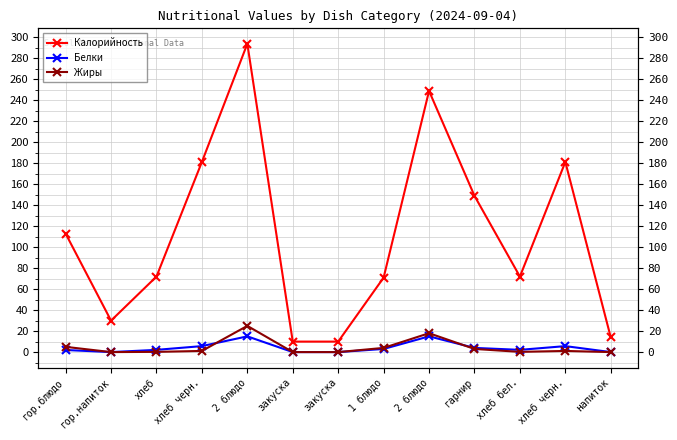

Where is the first local maximum for Жиры?

2 блюдо